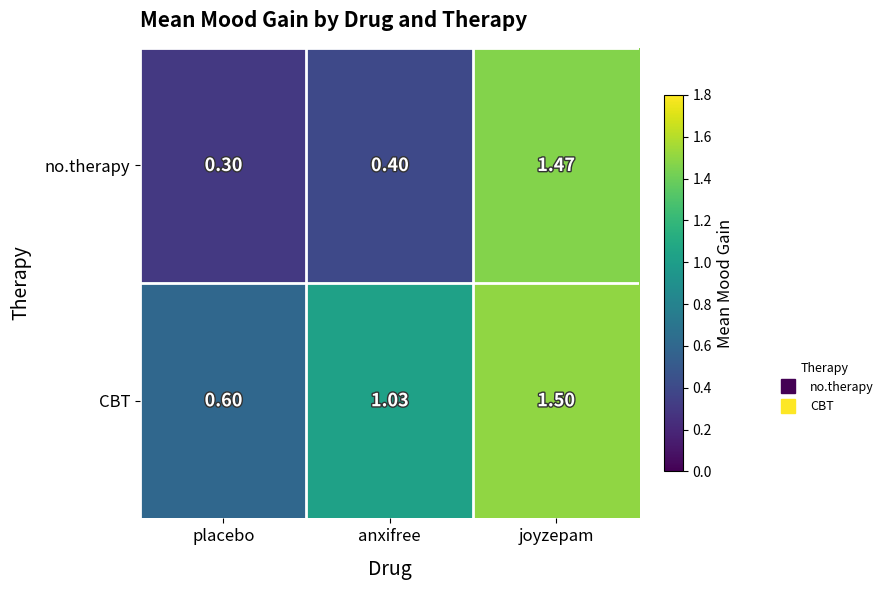

At which label is CBT closest to 1?

anxifree